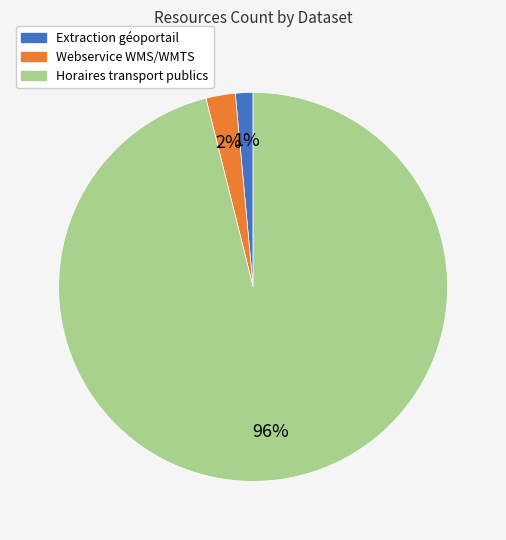

Is there a majority slice in this chart?

Yes